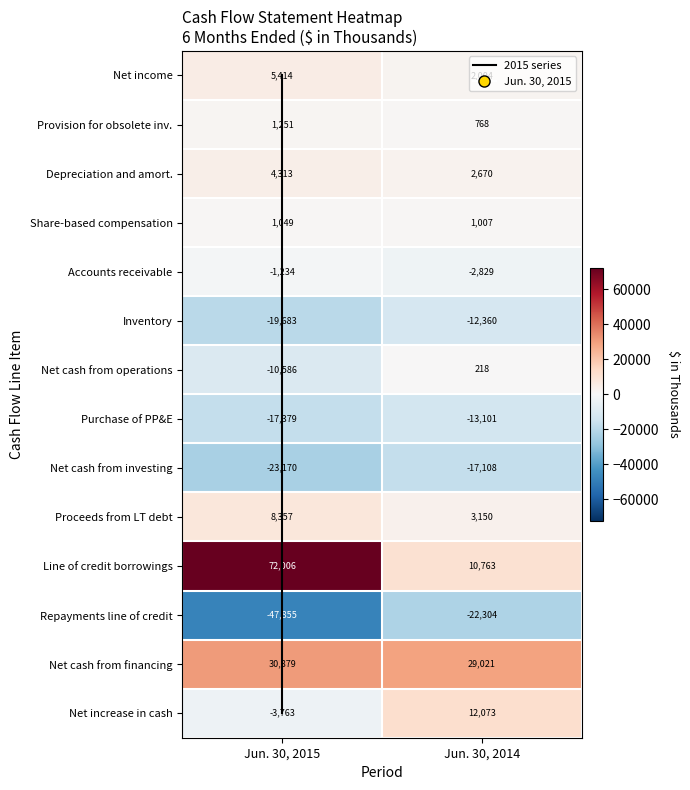

Rank the series at 1 from lowest to highest value.

Repayments line of credit, Net cash from investing, Purchase of PP&E, Inventory, Accounts receivable, Net cash from operations, Provision for obsolete inv., Share-based compensation, Net income, Depreciation and amort., Proceeds from LT debt, Line of credit borrowings, Net increase in cash, Net cash from financing